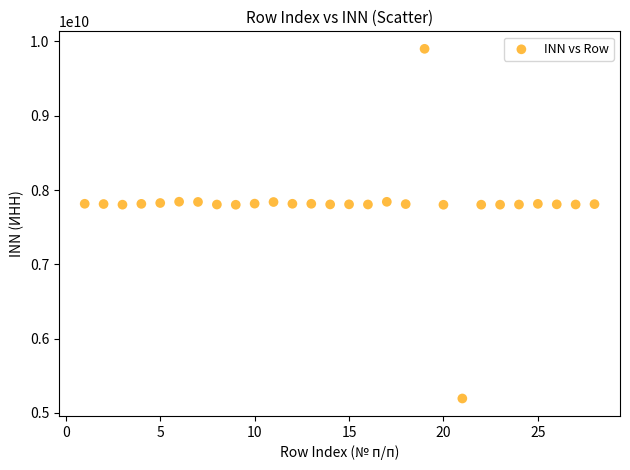

What is the range of Y values (max minus min)?

4708096711